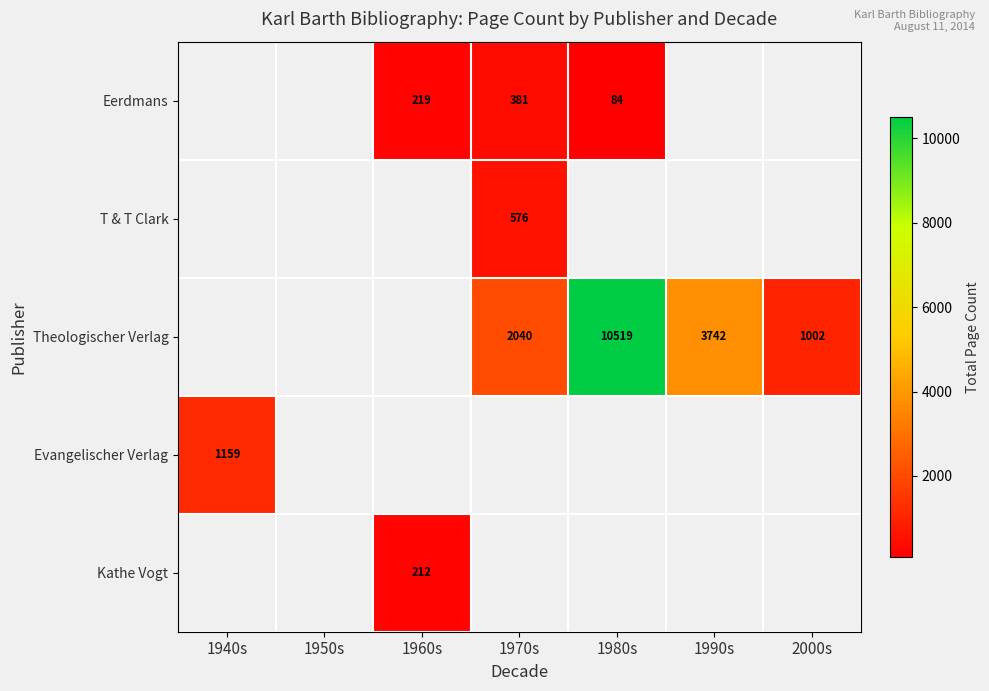

The value of Eerdmans at 1970s is 122. True or false?

False